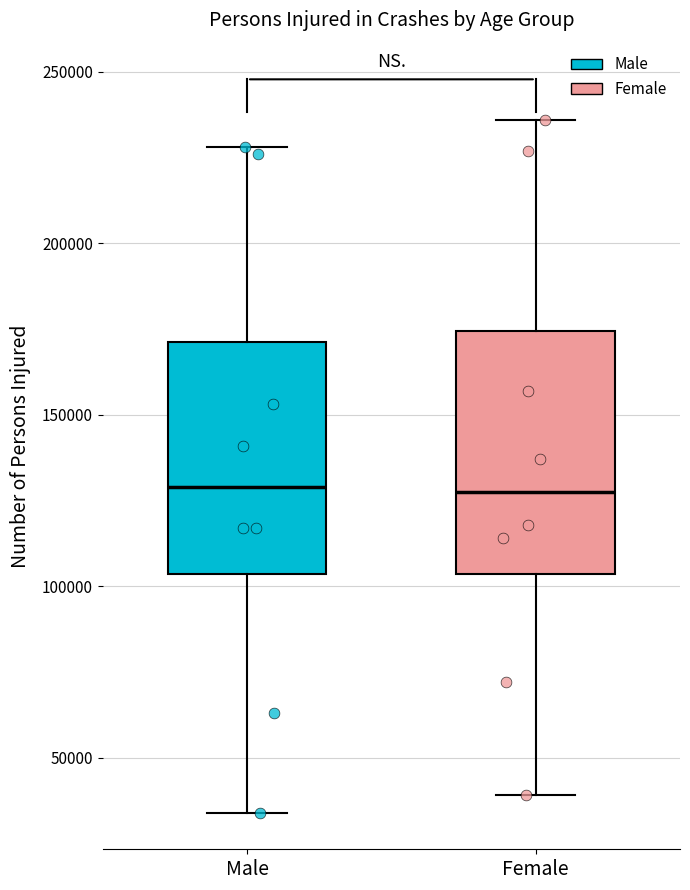

Reading left to right, read every box against the y-axis: the position of its median line, the range the box covers, and the ends of its whiskers. The values are not printed on the chart, so give them approximately, as read against the axis.

Male: median 130000, box 105000 to 170000, whiskers 35000 to 230000
Female: median 130000, box 105000 to 175000, whiskers 40000 to 235000